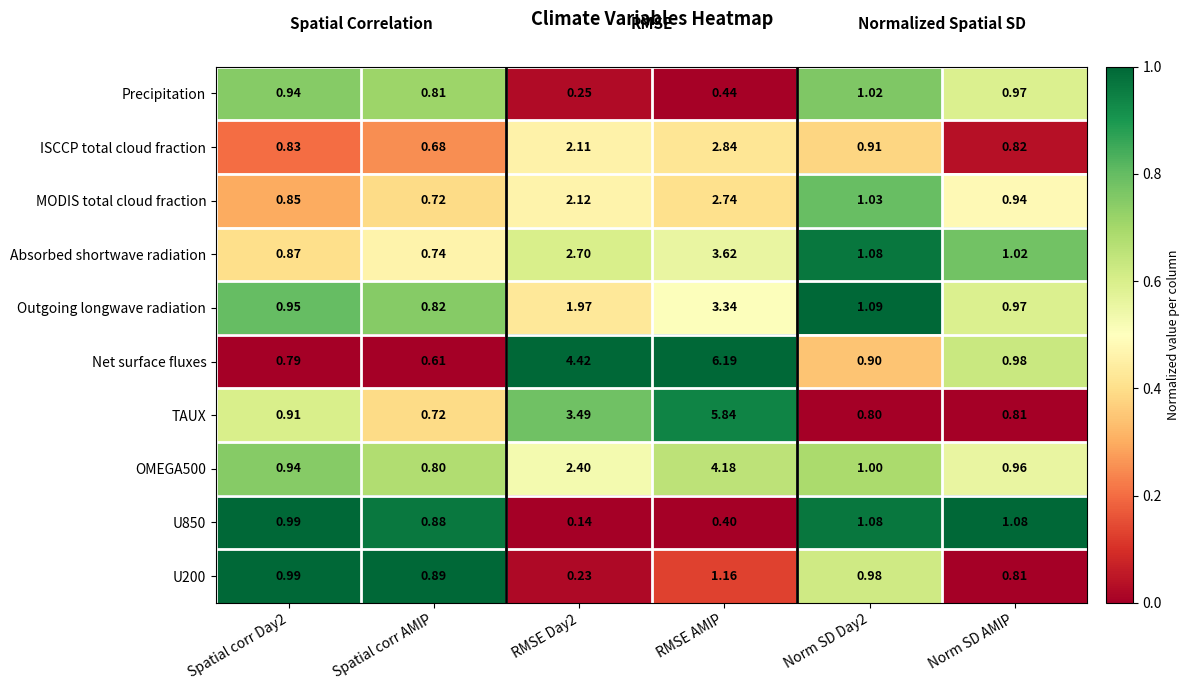

Is the value of U850 at RMSE Day2 greater than the value of Net surface fluxes at Norm SD AMIP?

No